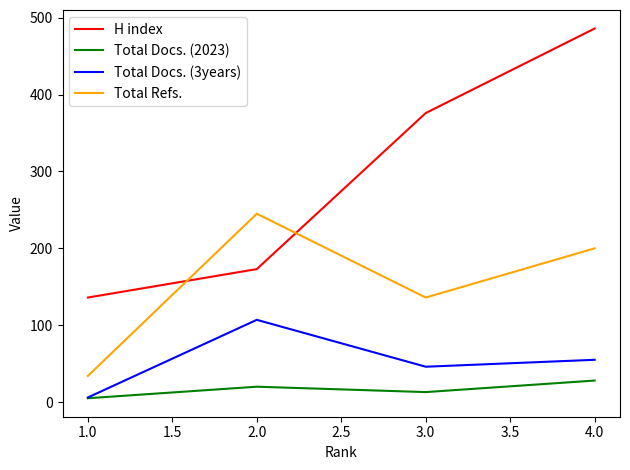

At which category is the sum across all series the highest?

4.0